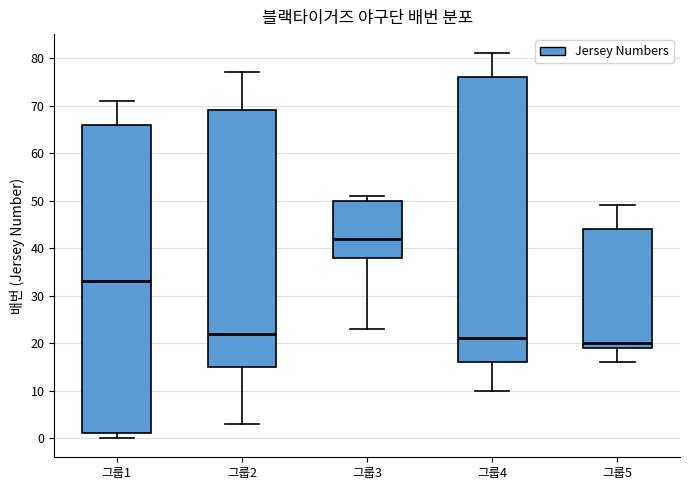

Where does the lower whisker of the box for 그룹2 end on the y-axis? The values are not printed on the chart, so give them approximately, as read against the axis.

3